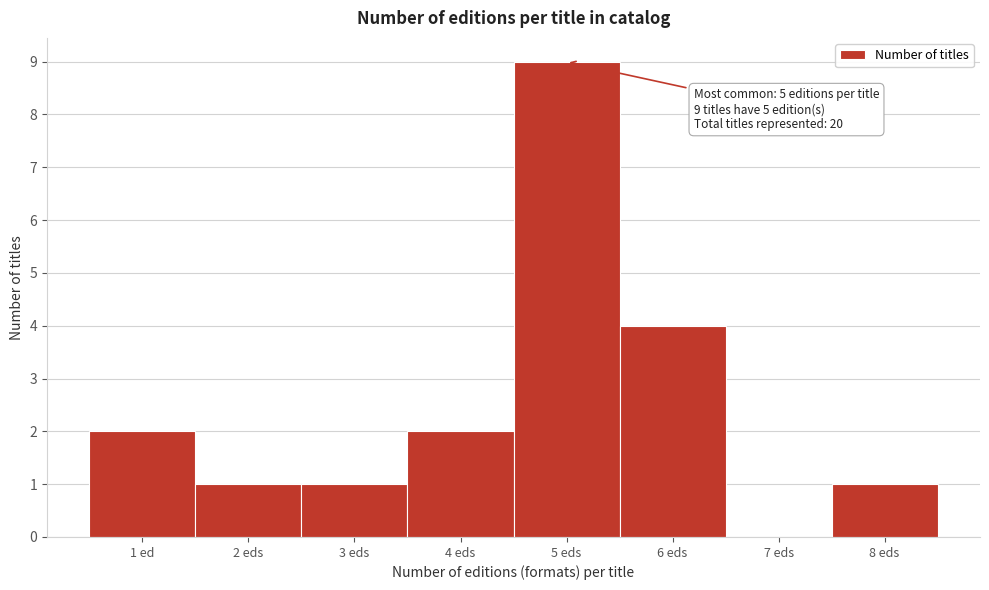

Reading left to right, what are all the values shown in this chart?

1 ed=2	2 eds=1	3 eds=1	4 eds=2	5 eds=9	6 eds=4	7 eds=0	8 eds=1